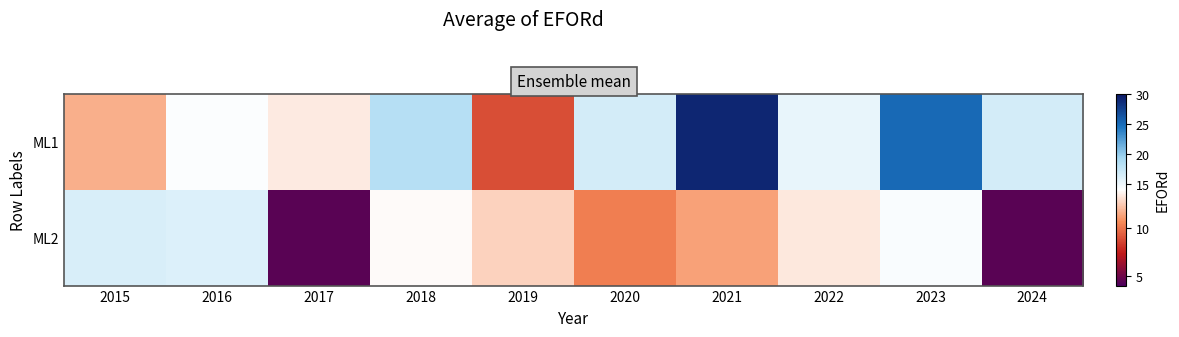

How many data points does each series have?

10